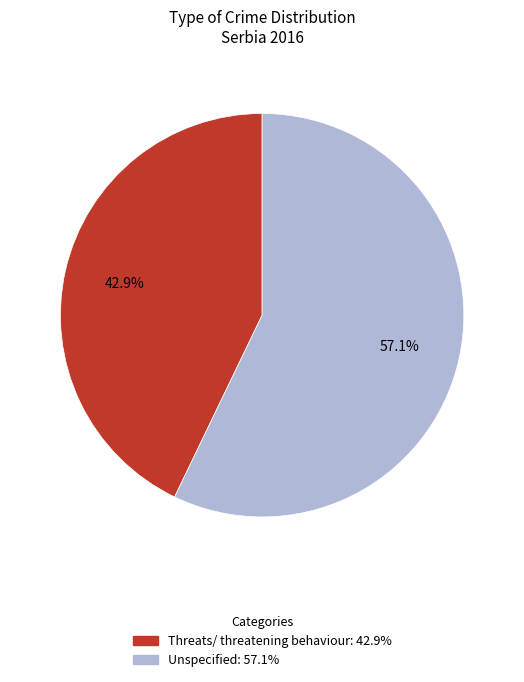

How many segments does this pie chart have?

2